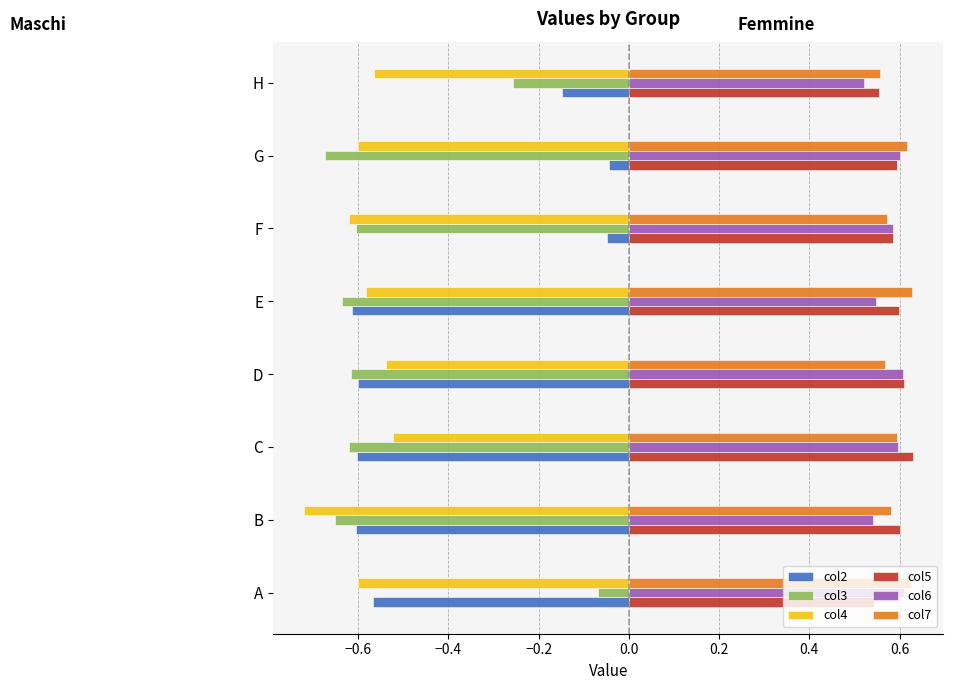

What is the sum of all col5 values?

4.7